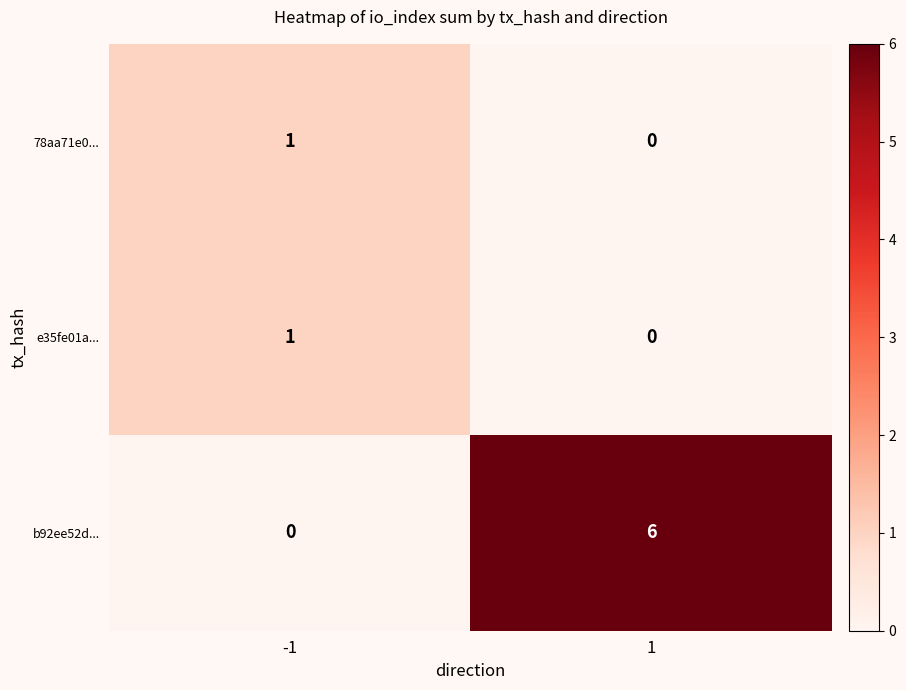

Rank the categories by e35fe01a... value from lowest to highest.

1, -1